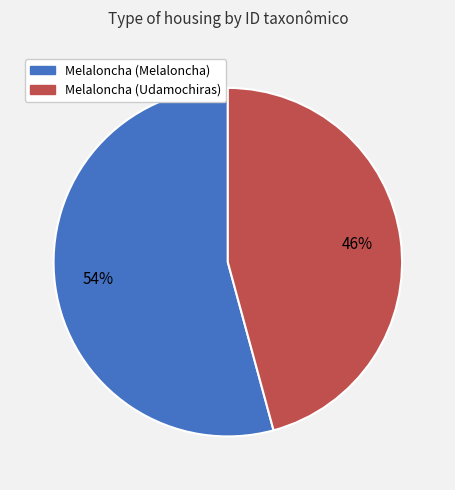

To the nearest percent, what percentage of the pie is Melaloncha (Melaloncha)?

54%